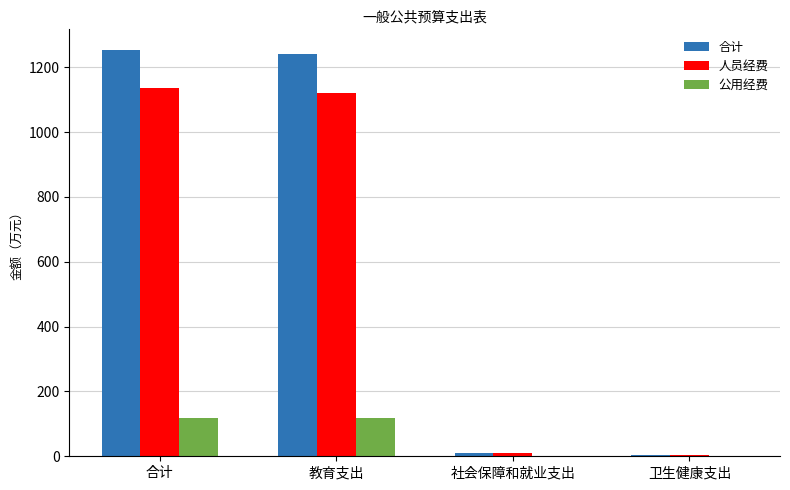

What is the highest value of the 人员经费 series?

1134.8